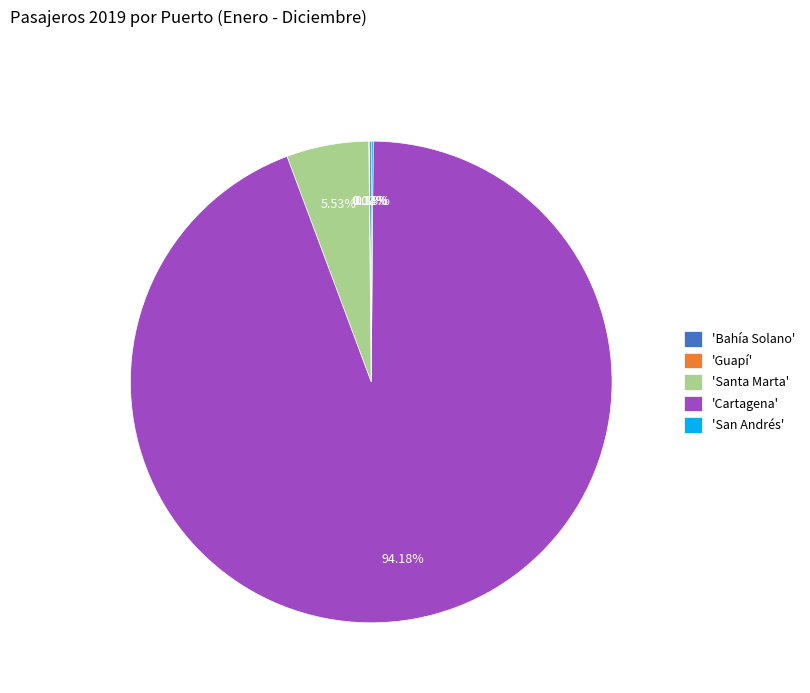

Is there a majority slice in this chart?

Yes